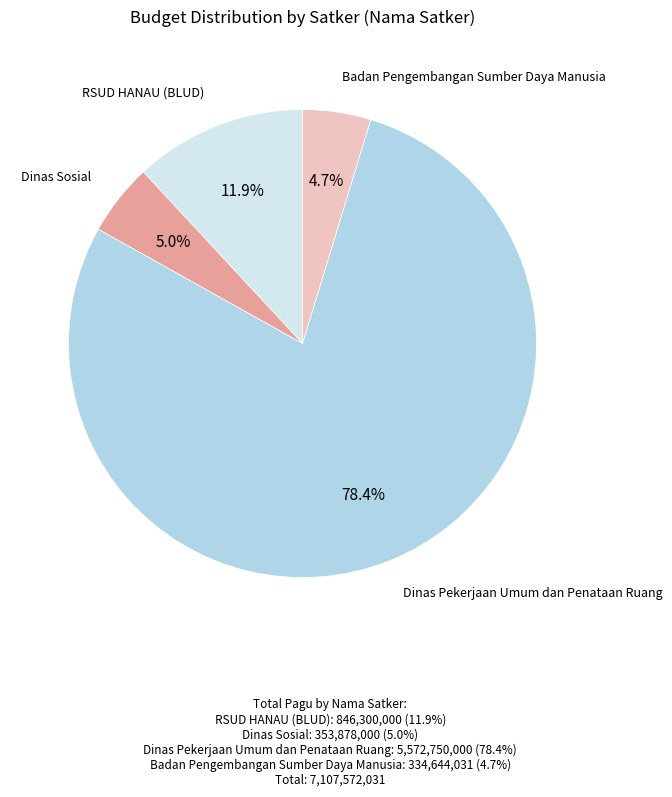

Does any single category account for the majority?

Yes